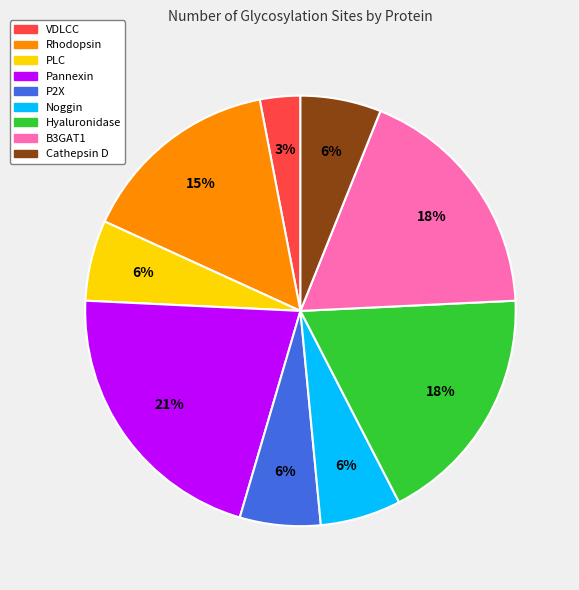

To the nearest percent, what is the average slice percentage?

11%